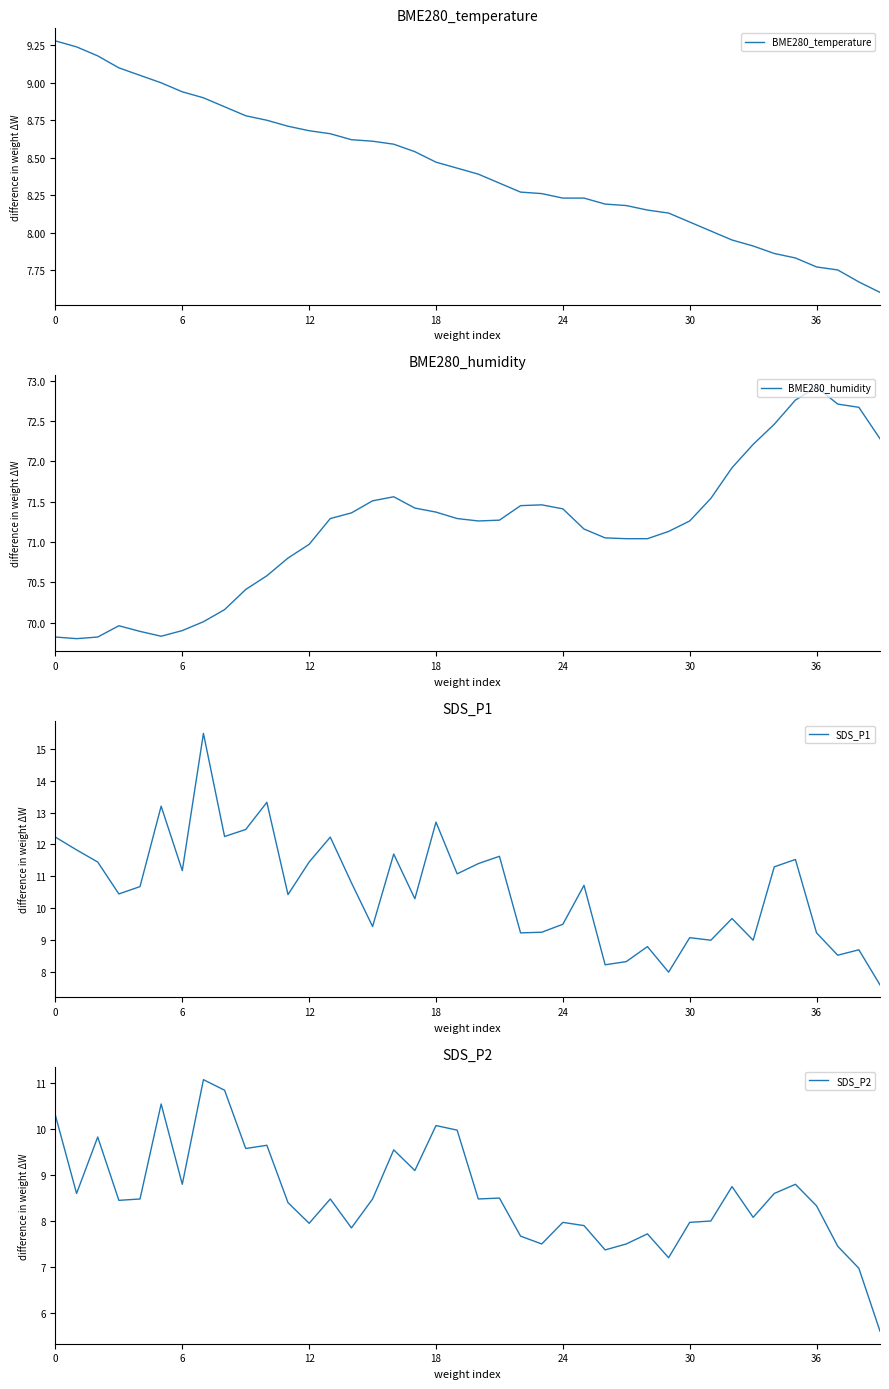

True or false: BME280_humidity and BME280_temperature intersect in this chart.

False